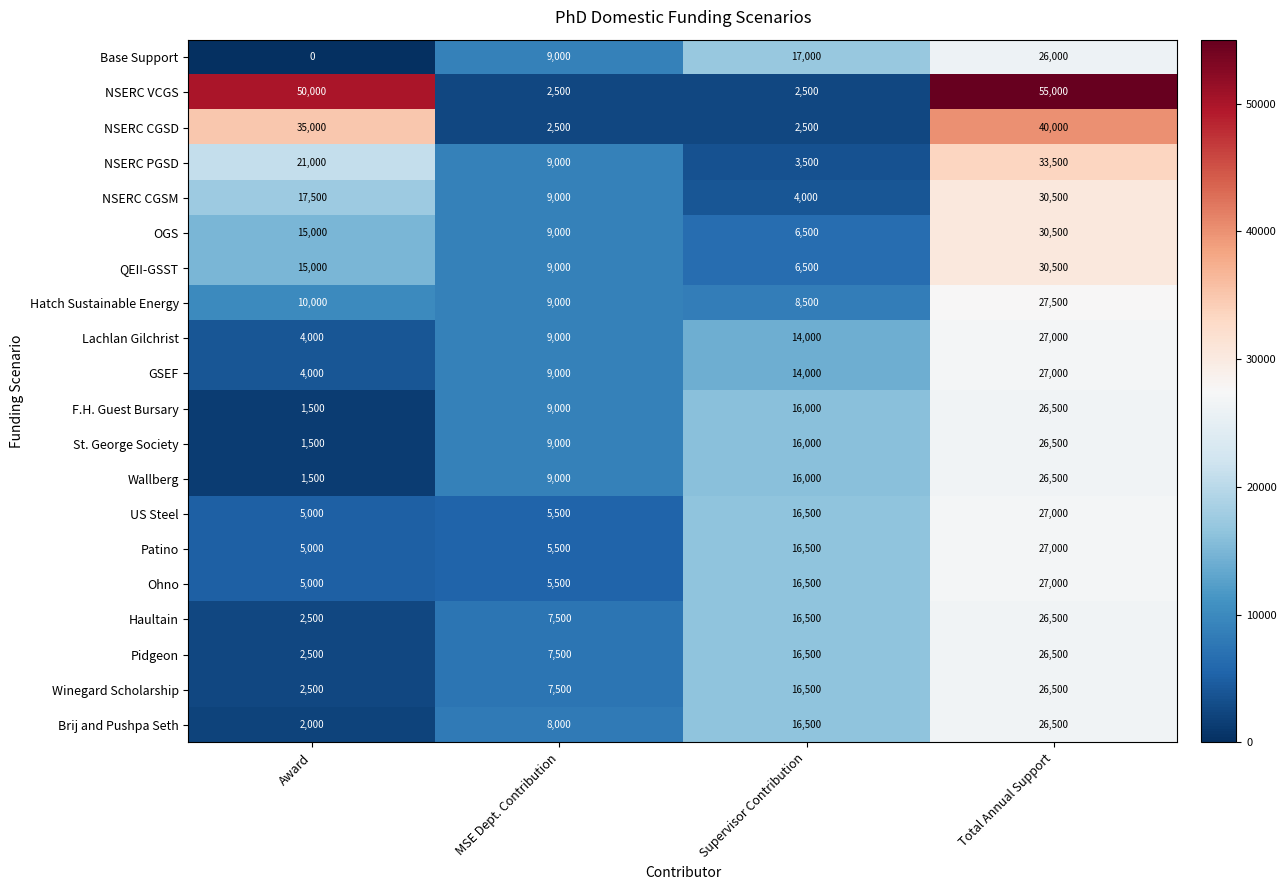

At how many categories does at least one series exceed 10123?

3